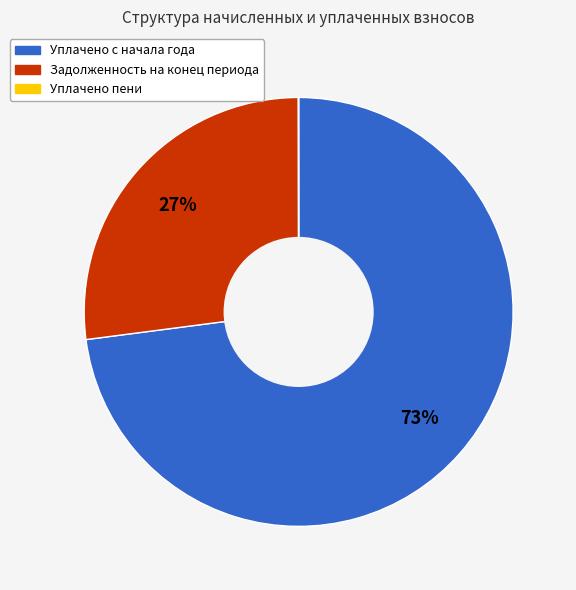

To the nearest percent, what is the average slice percentage?

33%